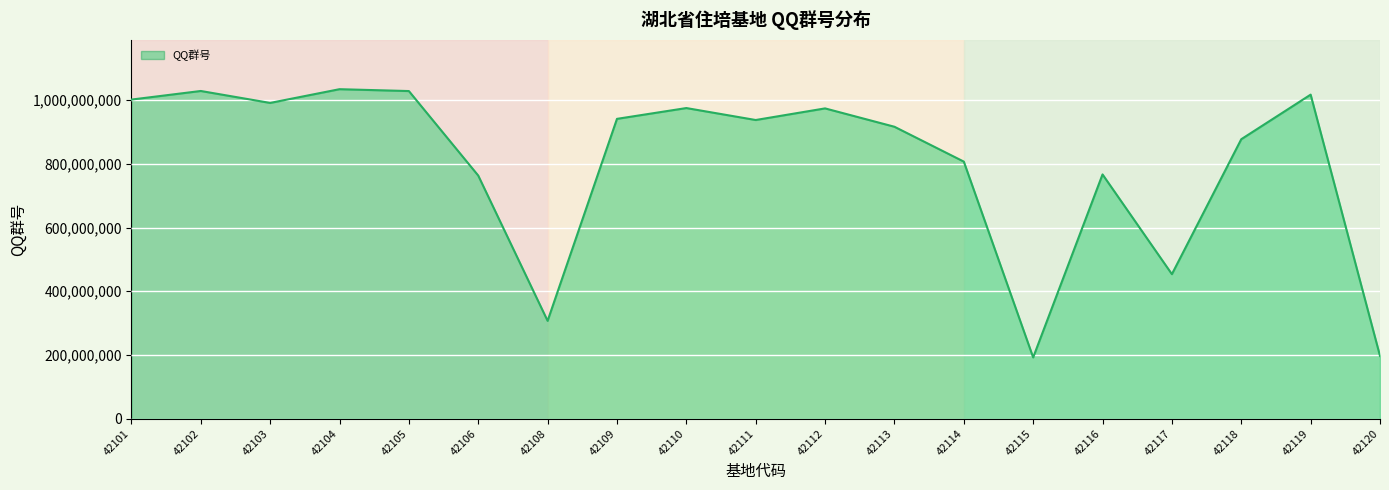

The chart shows a value of 1028694884 at 42102. True or false?

True